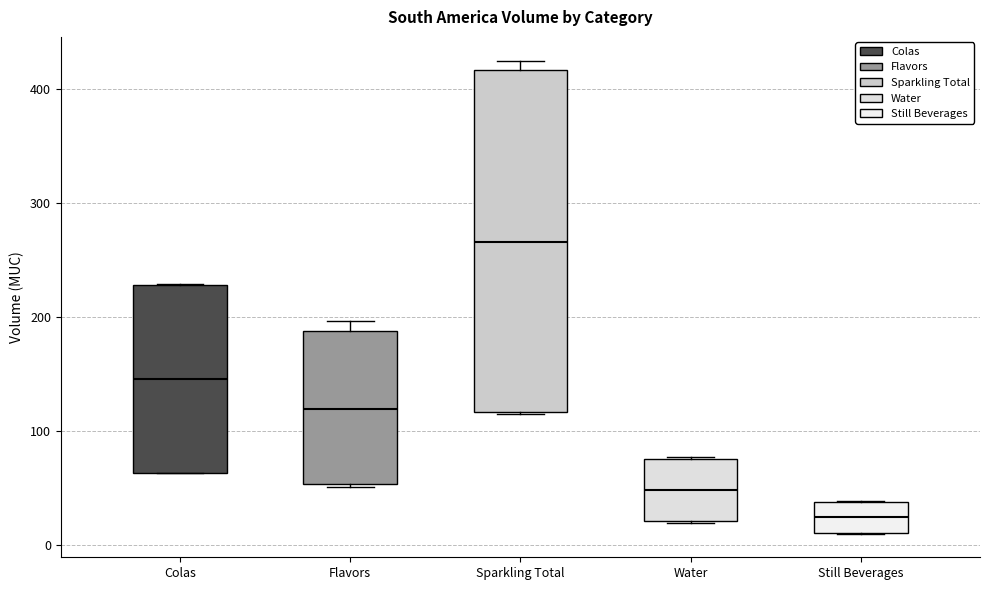

Where is the upper edge of the box for Colas on the y-axis? The values are not printed on the chart, so give them approximately, as read against the axis.

230